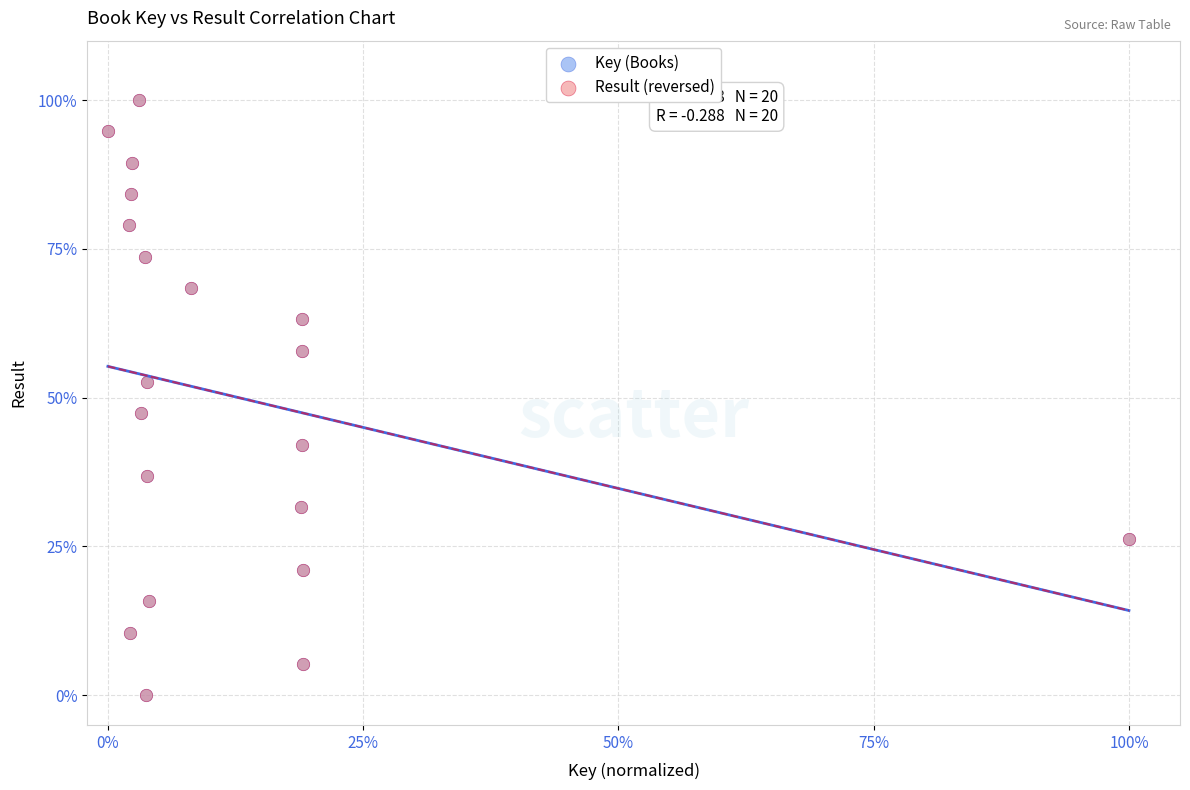

What are all the series names shown in the legend?

Key (Books), Result (reversed)